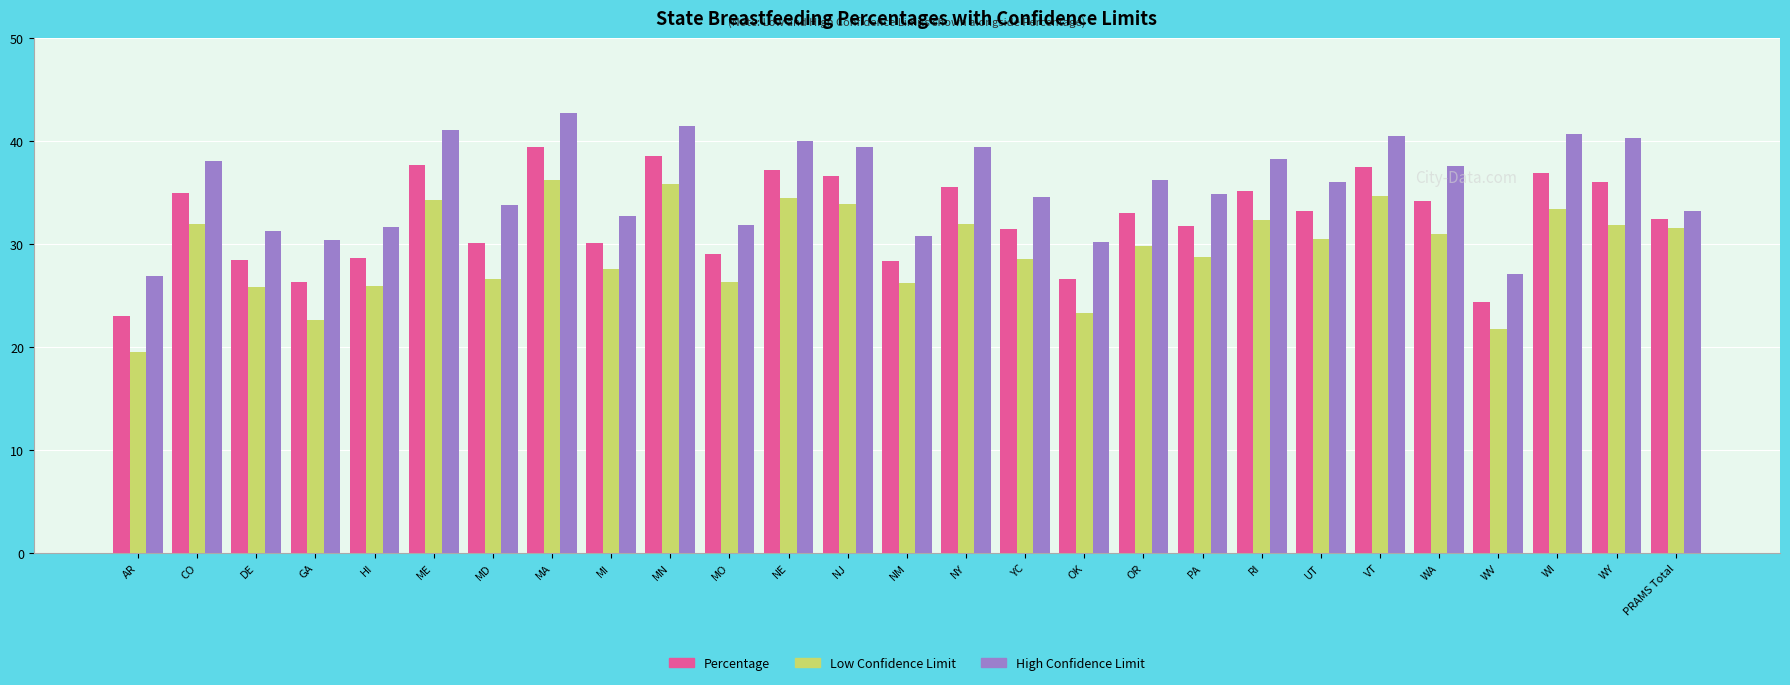

At which category does the chart reach its minimum across all series?

AR